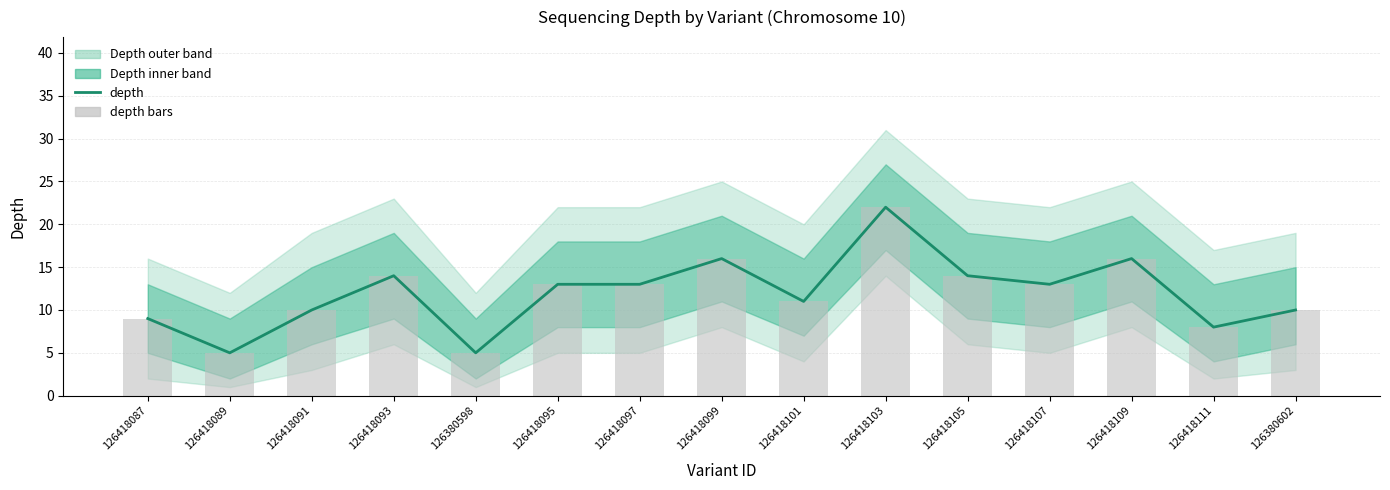

Is it true that depth equals 16 at 126418091?

False